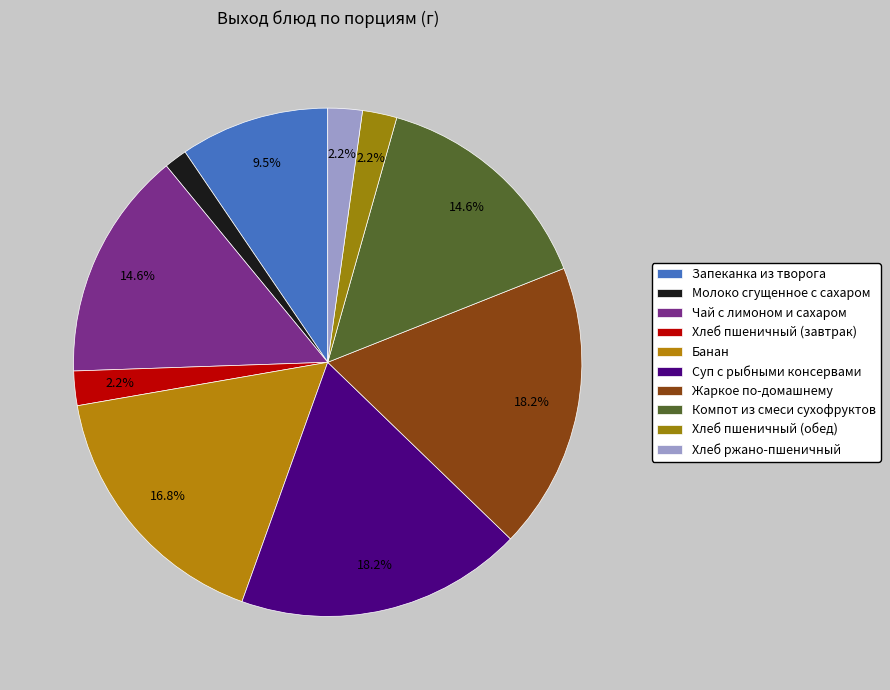

How many slices are in this pie chart?

10